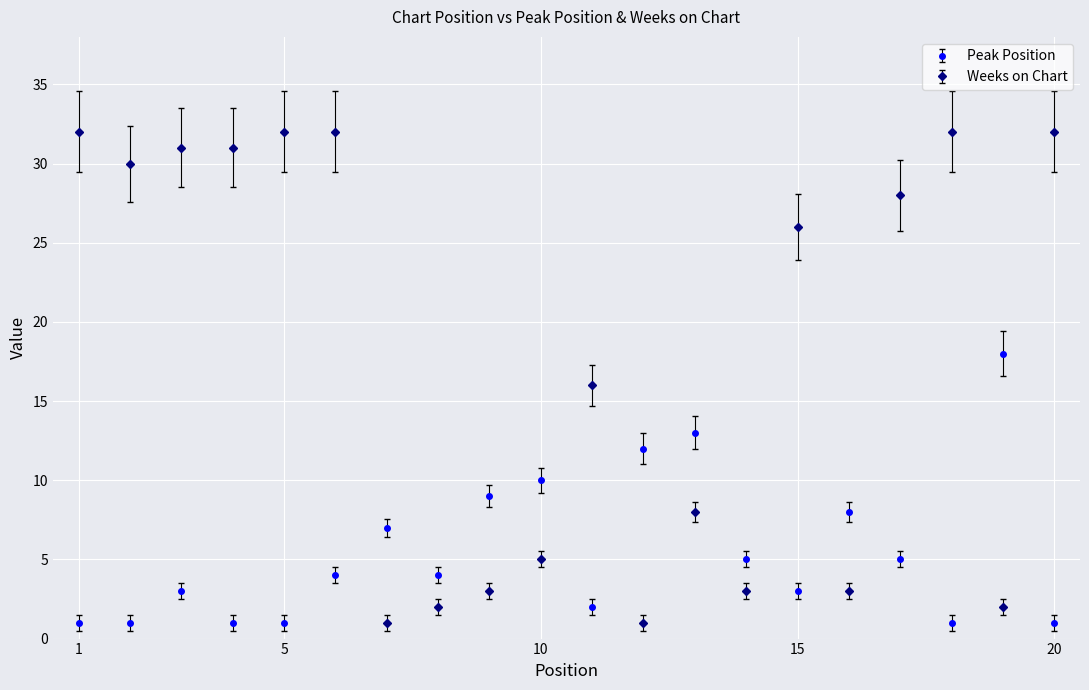

True or false: Peak Position and Weeks on Chart cross at least once.

True